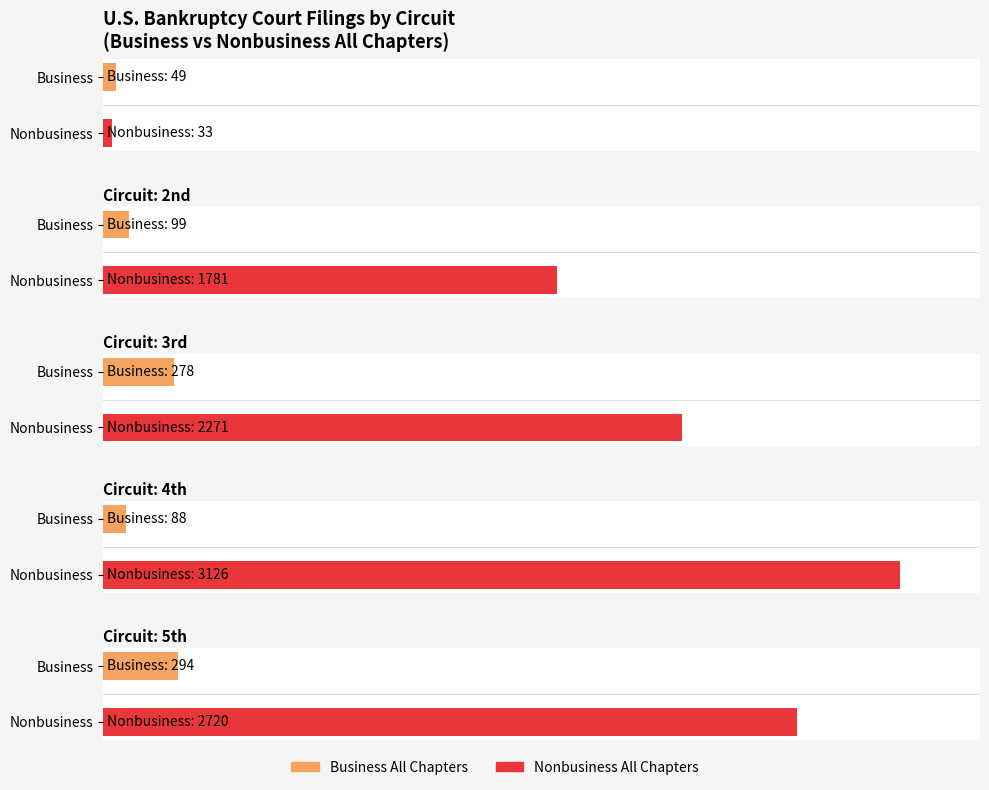

Which series has the largest total across all categories?

Nonbusiness All Chapters